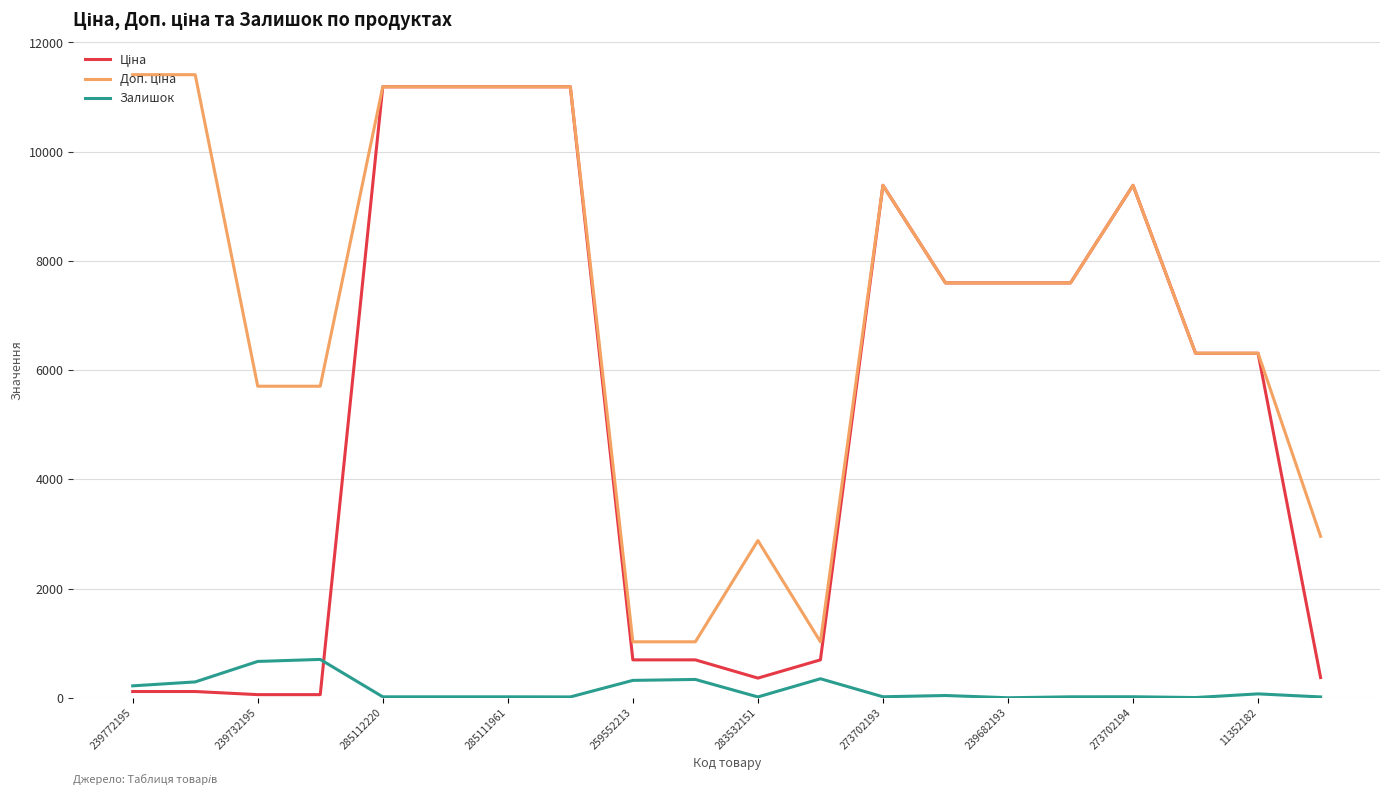

Rank the series by their maximum value, from highest to lowest.

Доп. ціна, Ціна, Залишок